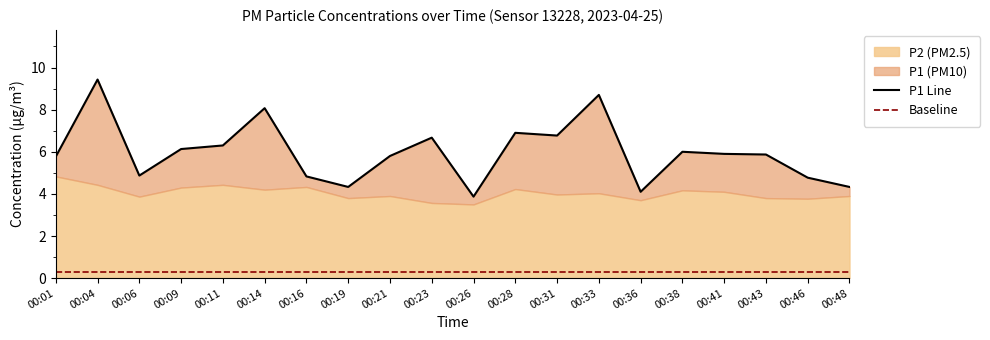

What is the smallest value displayed?

0.3